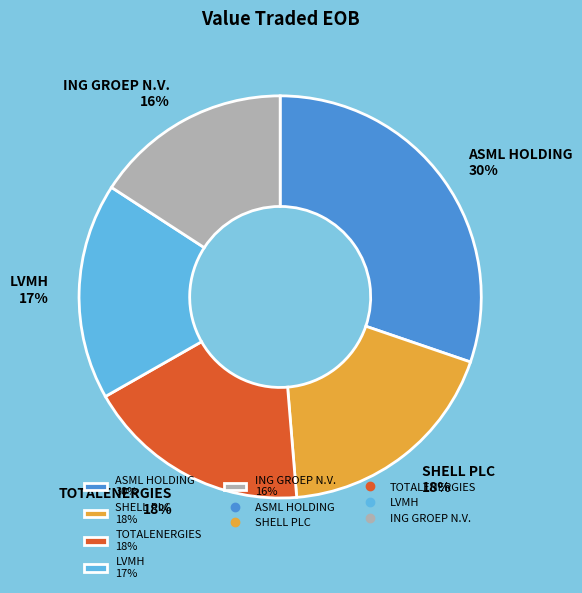

To the nearest percent, what percentage of the pie is TOTALENERGIES?

18%